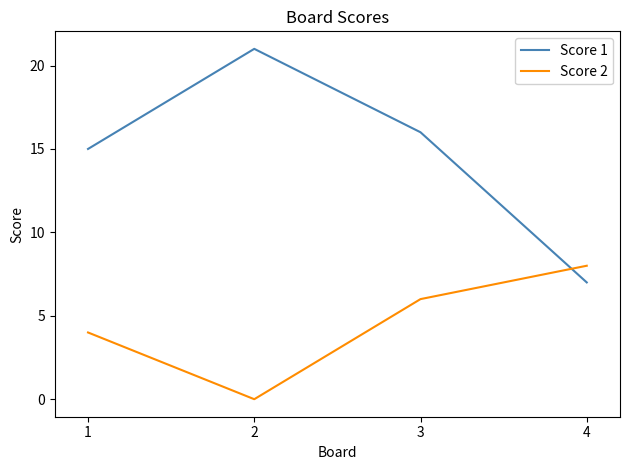

What is the sum of the Score 2 values at 1 and 2?

4